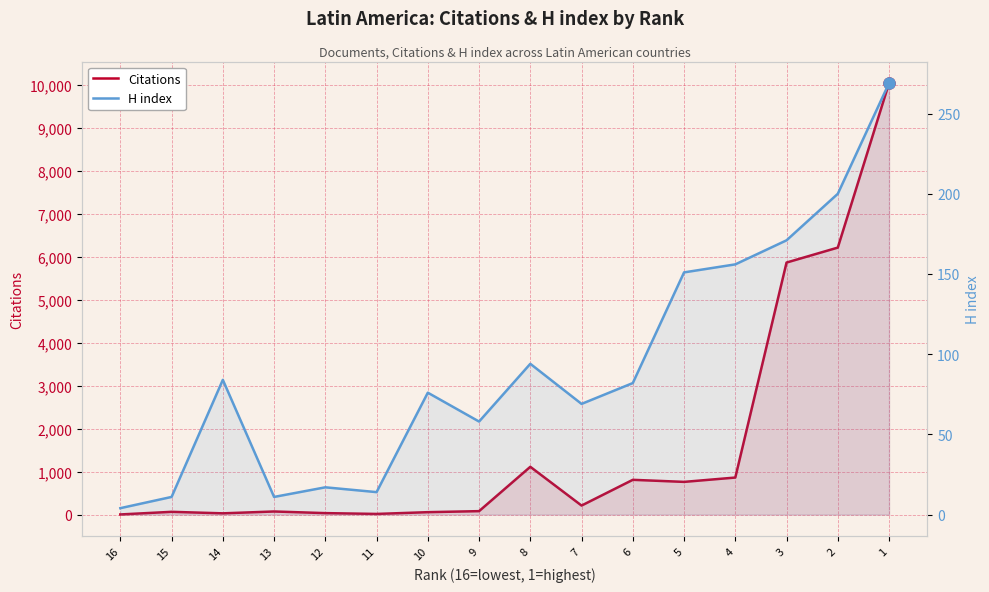

At 6, list the series in order from smallest to largest.

H index, Citations